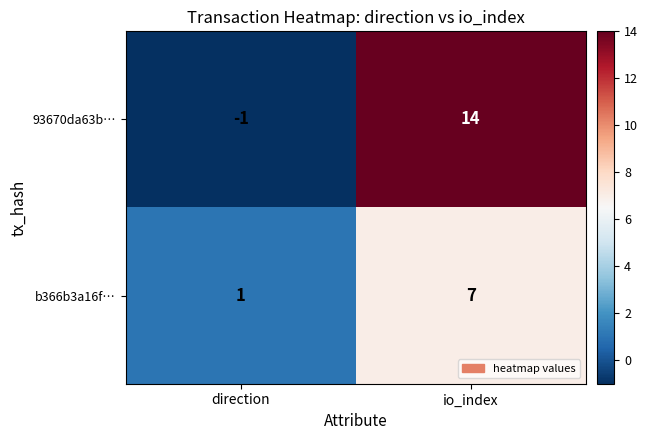

Between direction and io_index, which series saw the biggest shift?

93670da63b…